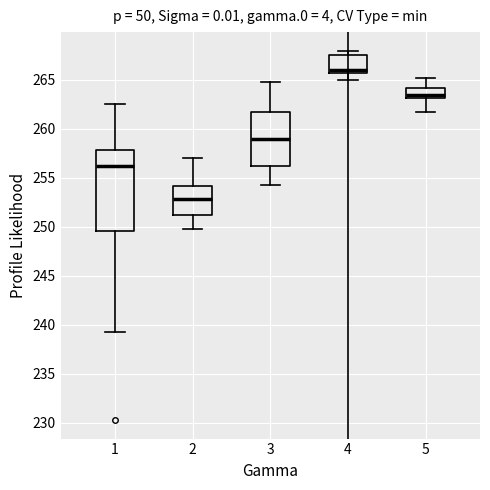

Which box is the tallest, from its lower edge to its upper edge?

1